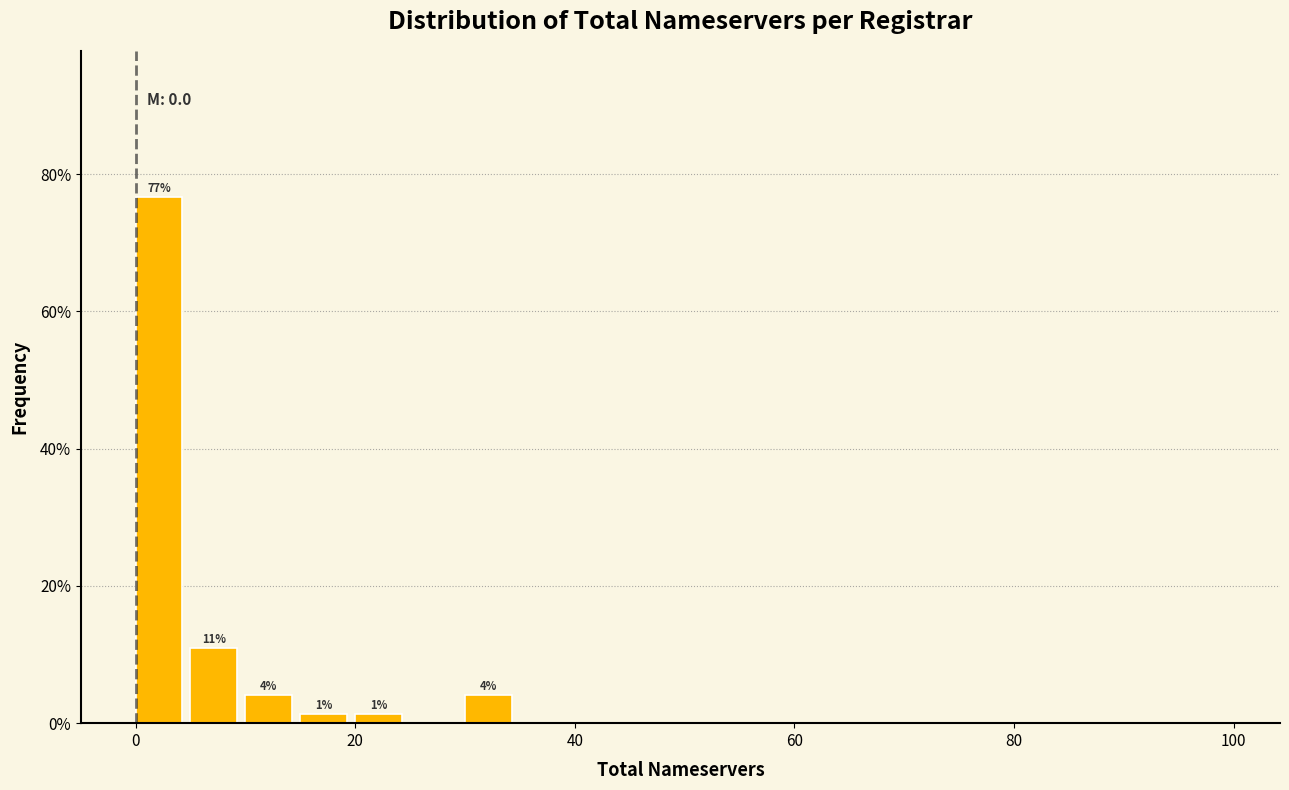

Read against the x-axis, roughly where is the centre of the tallest bar?

2